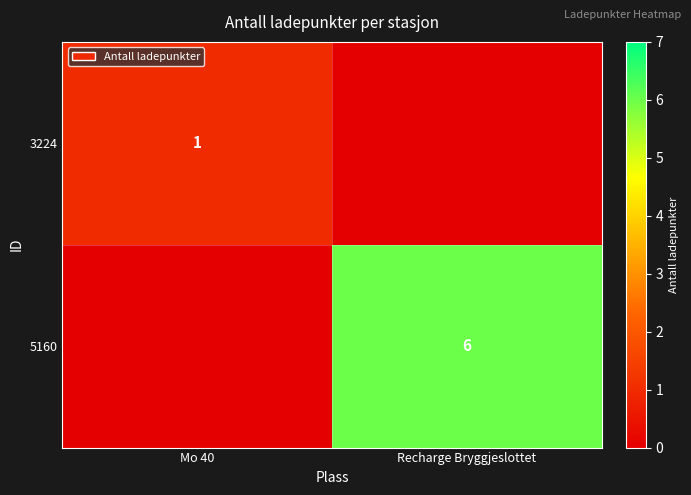

The value of 3224 at Mo 40 is 1. True or false?

True